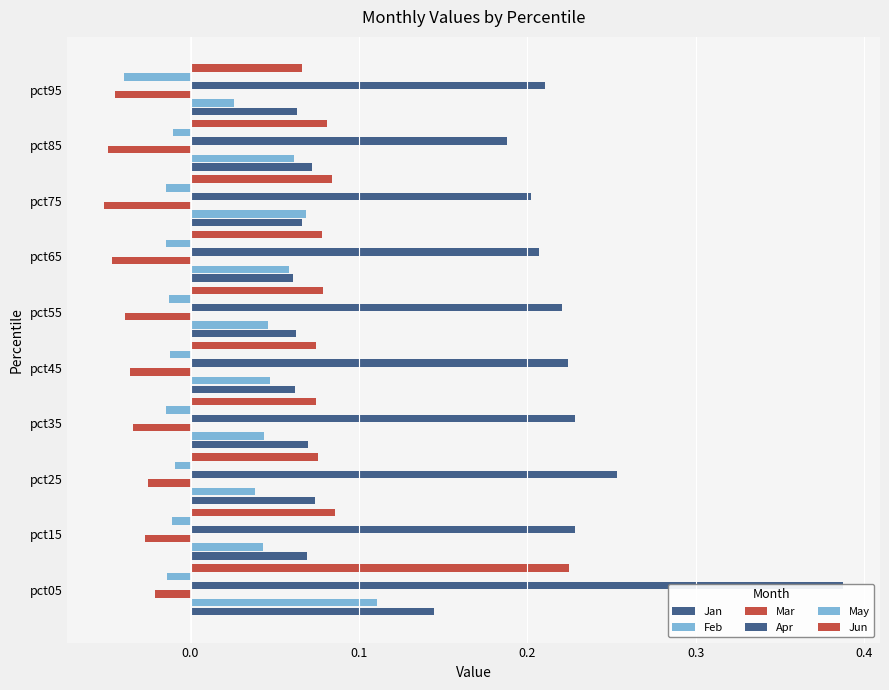

What is the spread (max minus min) of values at pct25?

0.3